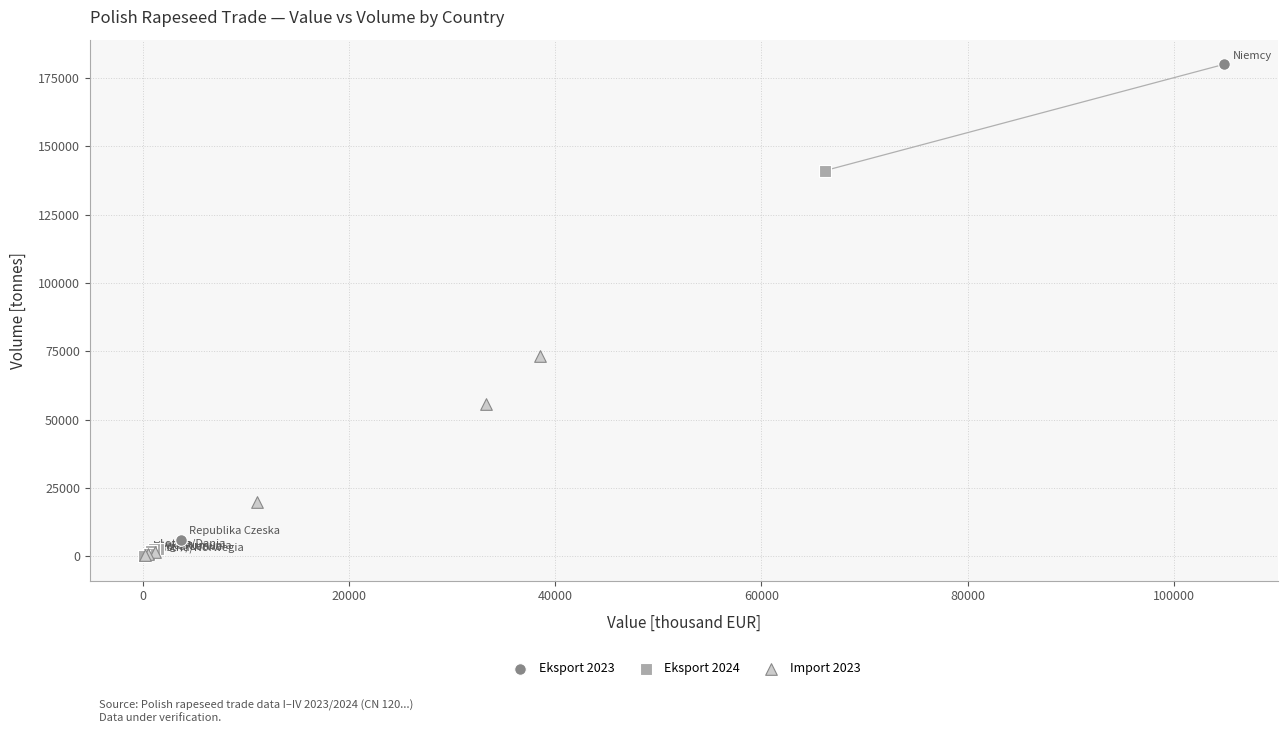

Which series has the widest spread of Y values?

Eksport 2023